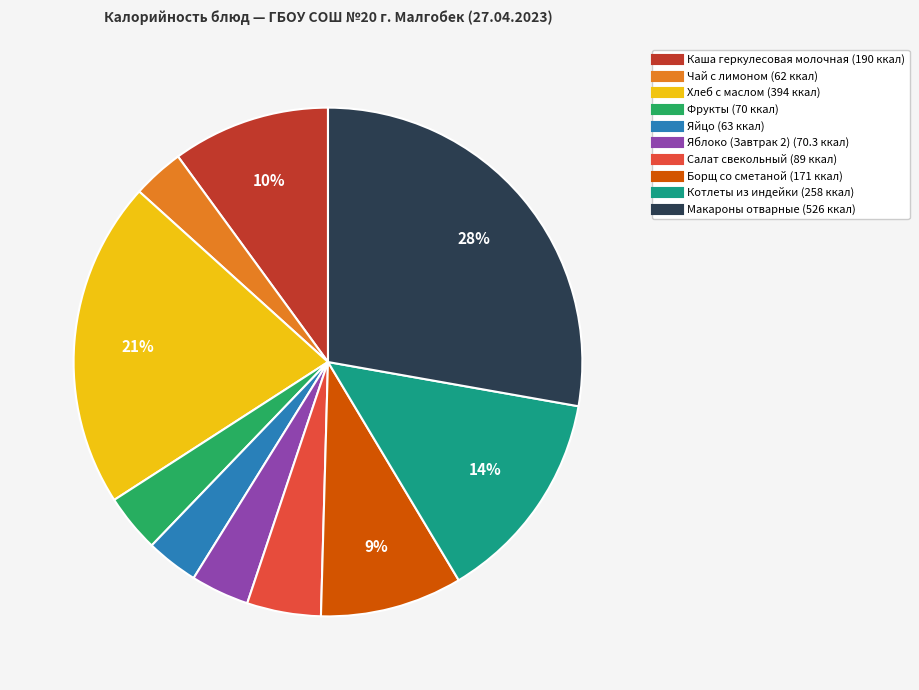

Which slice is the largest?

Макароны отварные